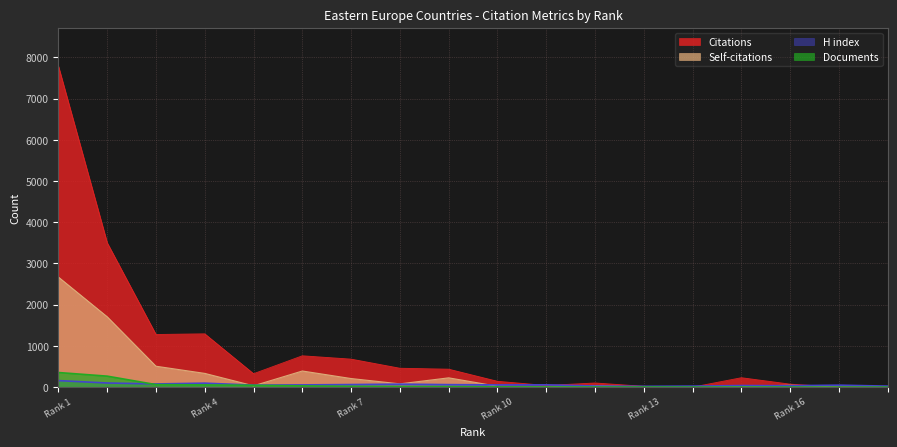

What is the sum of all Documents values?

879